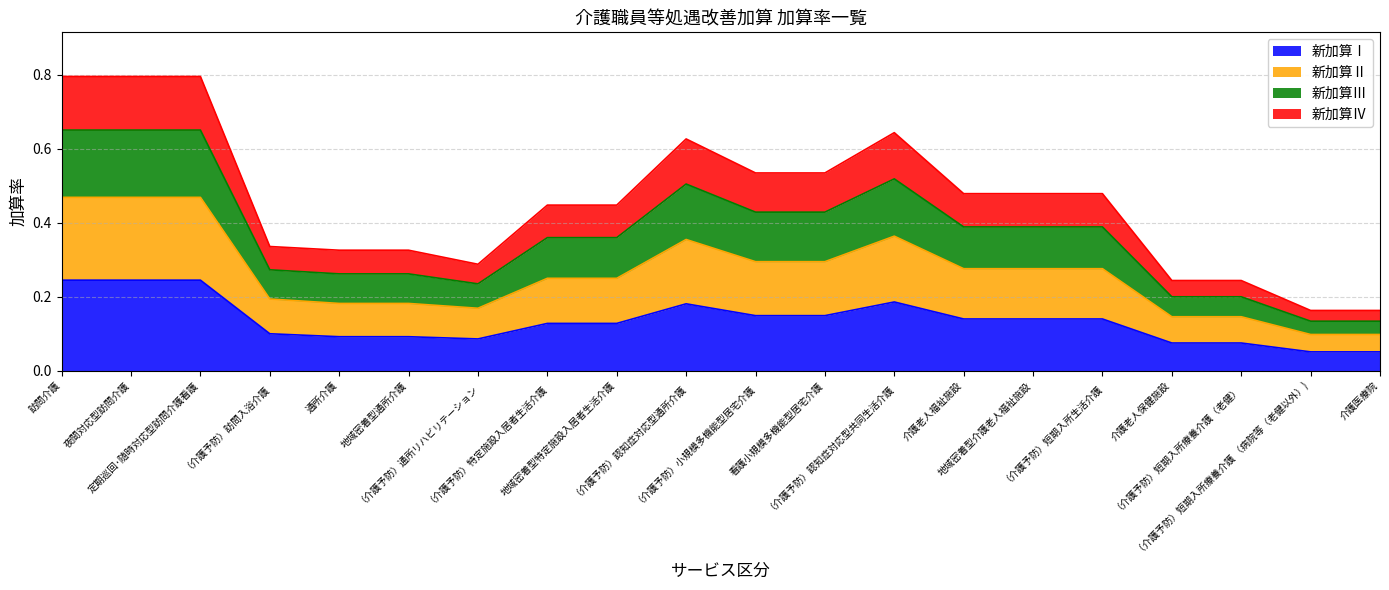

At how many categories does at least one series exceed 0?

20